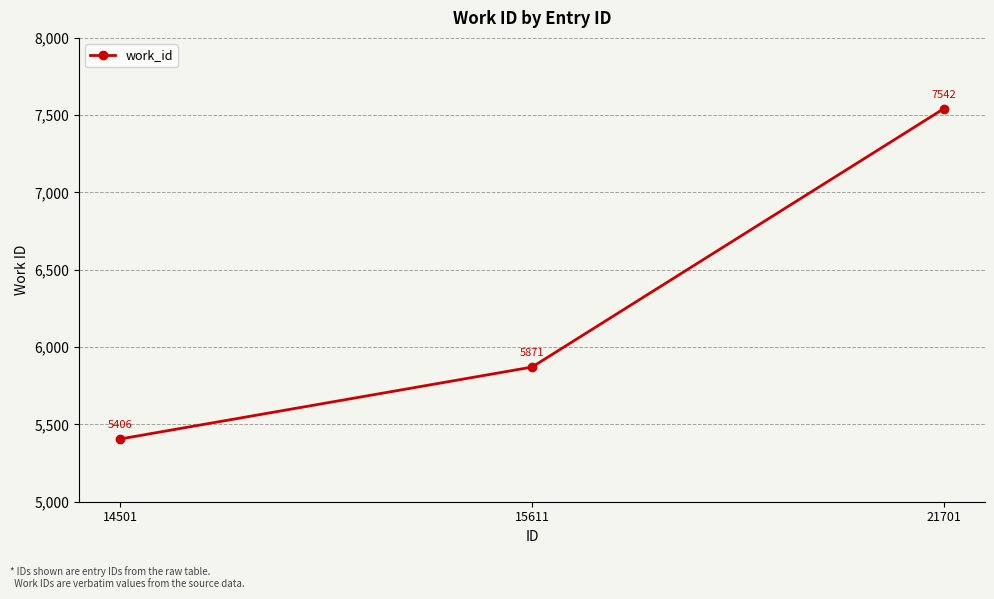

What is the average value?

6273